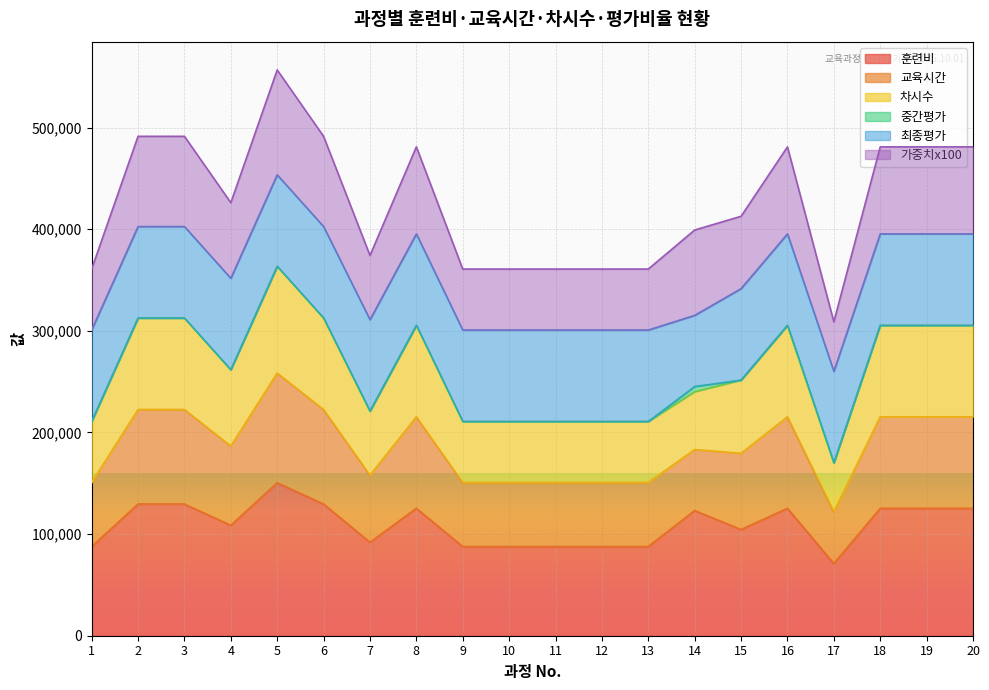

What is the maximum value for 훈련비?

150480